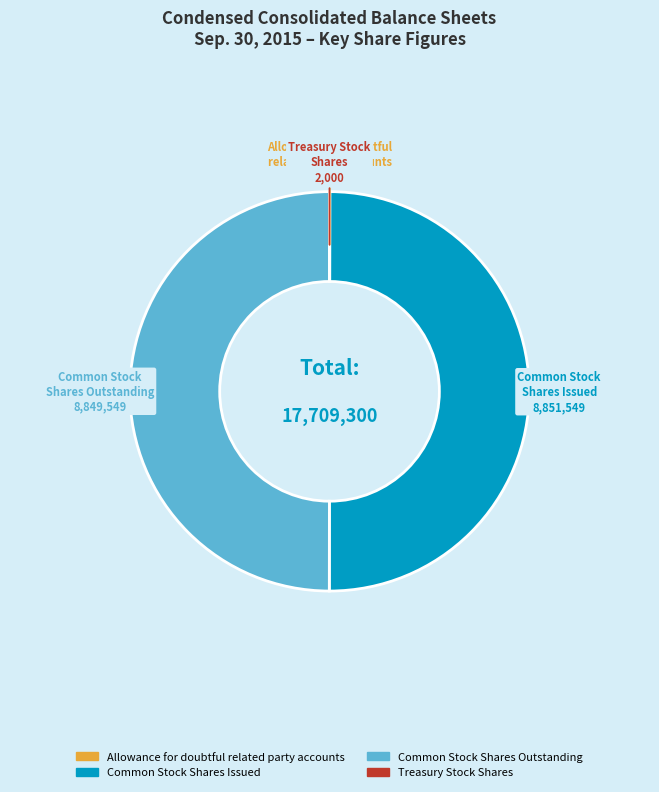

The Common Stock Shares Outstanding slice represents 50% of the pie. True or false?

True